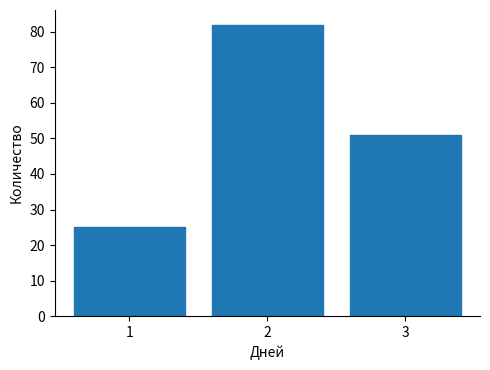

Reading left to right, transcribe this chart: for each bar, give the range it covers on the x-axis and its height. The values are not printed on the chart, so give them approximately, as read against the axis.

0.5 to 1.5: 25
1.5 to 2.5: 82
2.5 to 3.5: 51